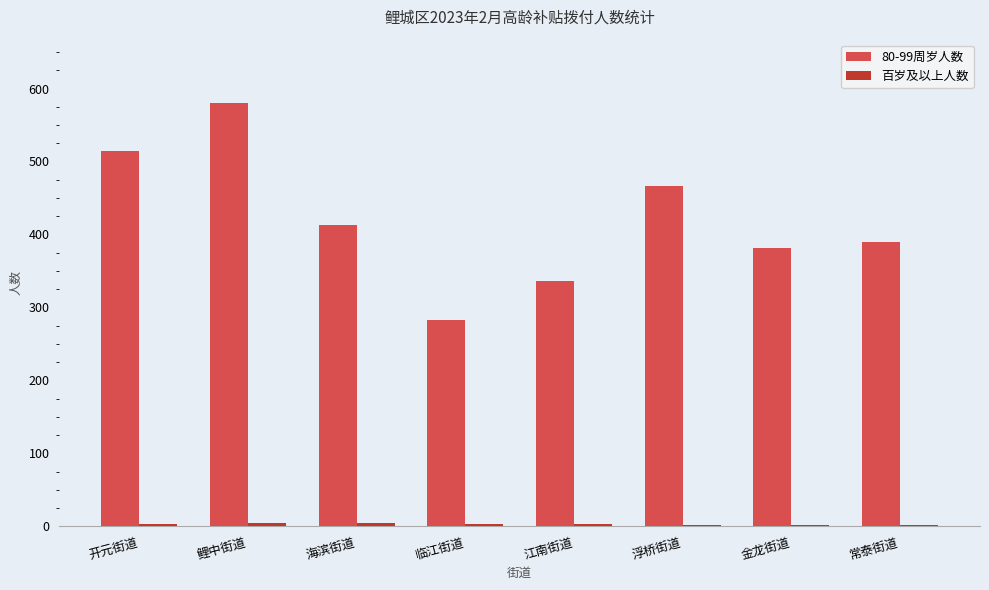

Which series has the largest total across all categories?

80-99周岁人数